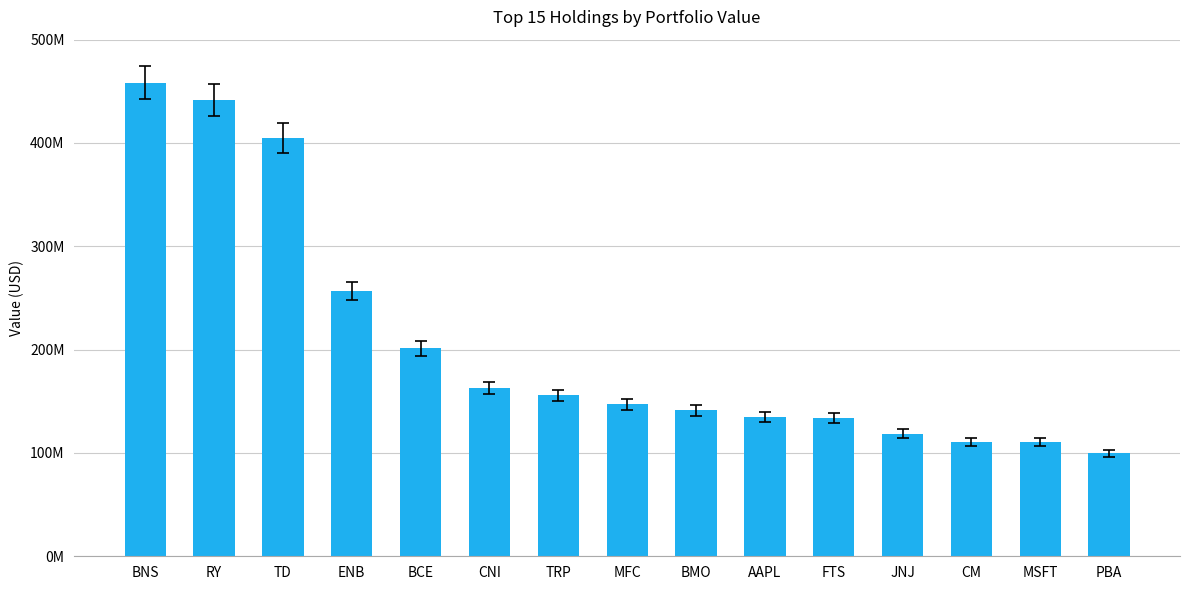

Are the bars horizontal?

No